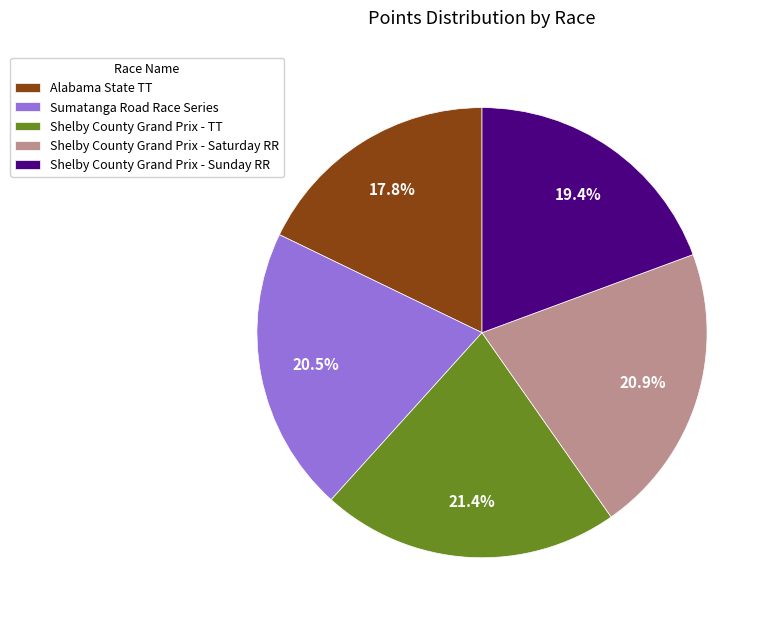

What portion of the pie excludes Shelby County Grand Prix - Sunday RR?

80.6%